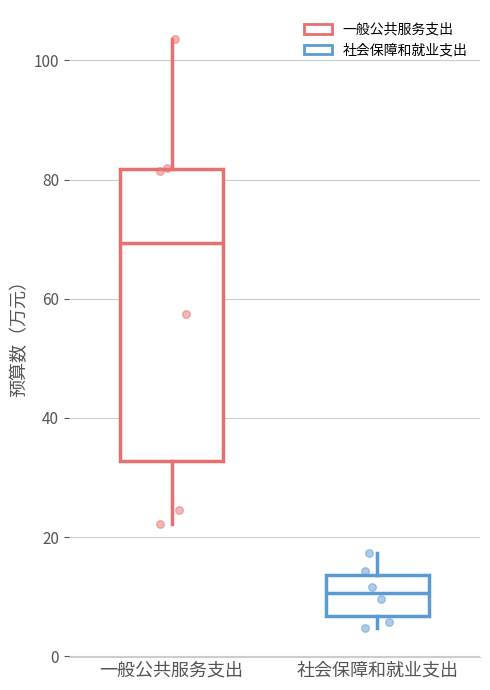

Which box has the lowest median line?

社会保障和就业支出